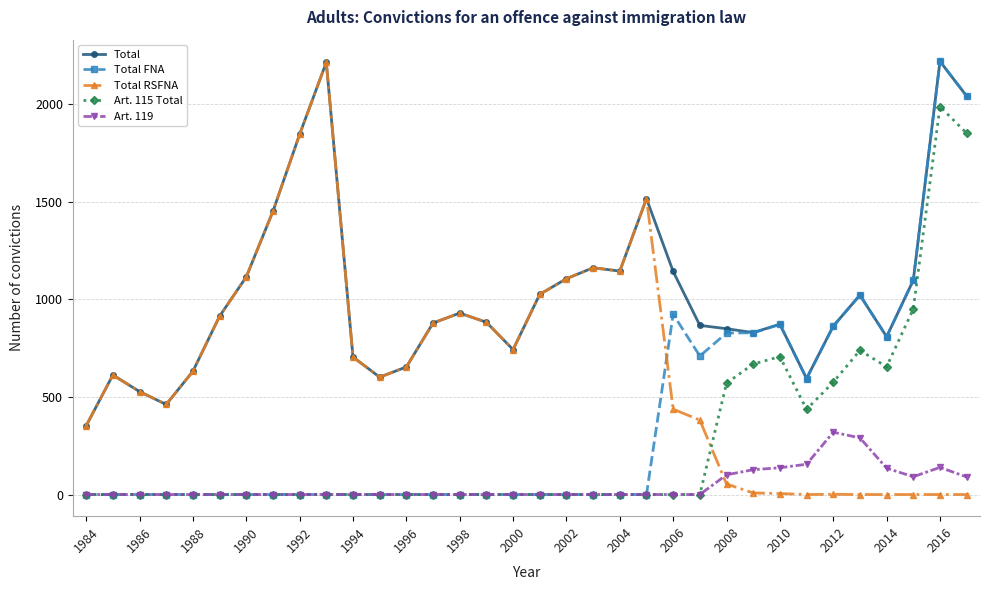

At how many categories does at least one series exceed 1380?

6